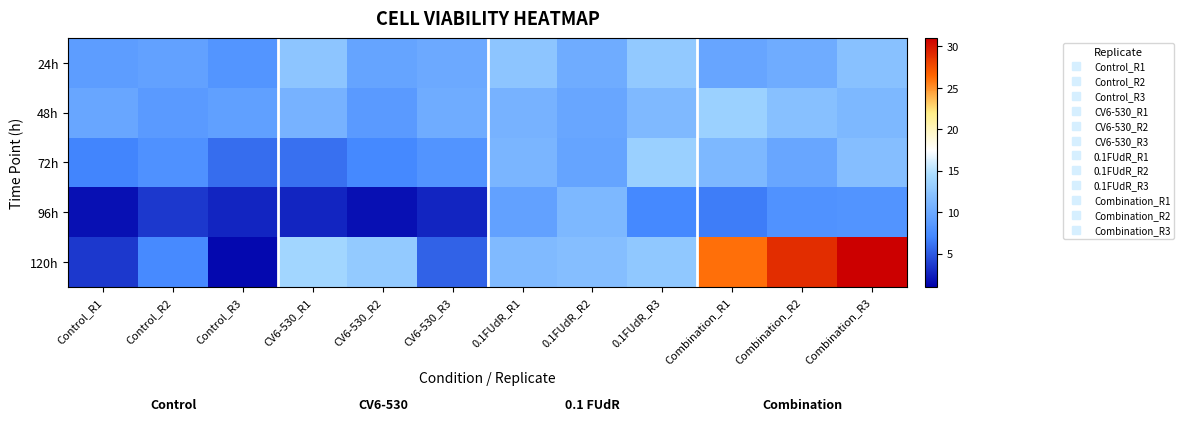

What is the smallest value displayed?

1.4